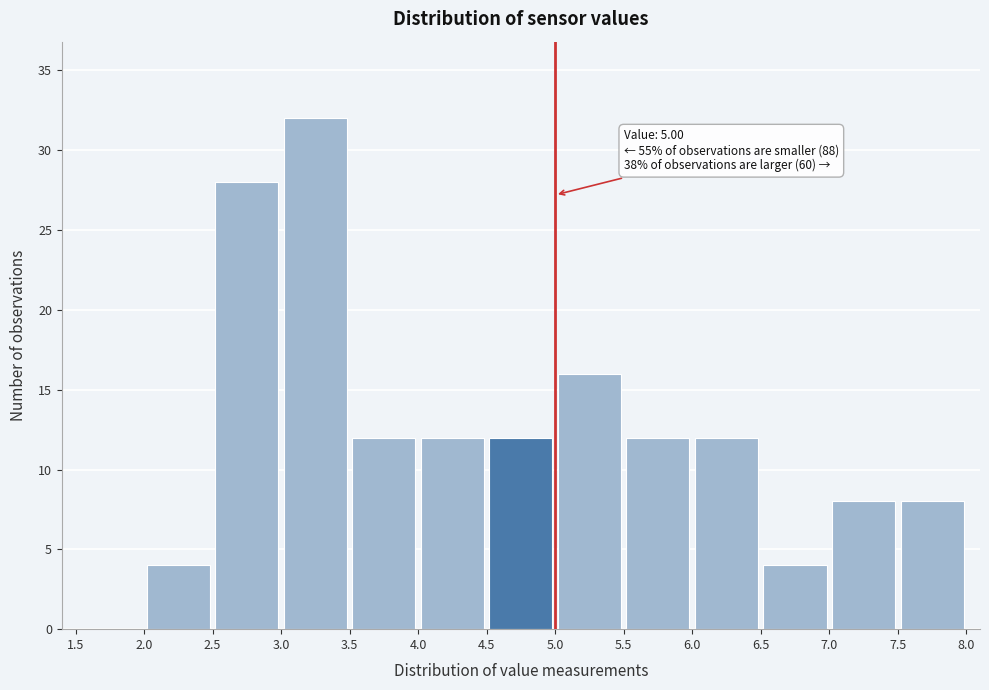

Which range on the x-axis has the tallest bar?

3.0 to 3.5